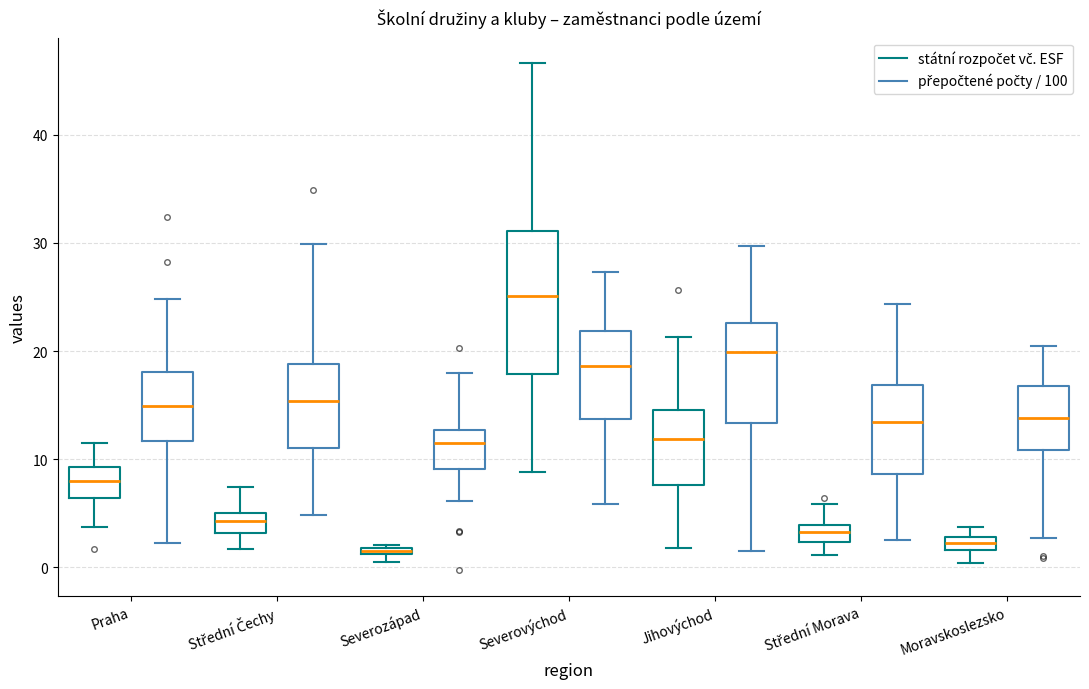

Which box is the tallest, from its lower edge to its upper edge?

Severovýchod (státní rozpočet vč. ESF)